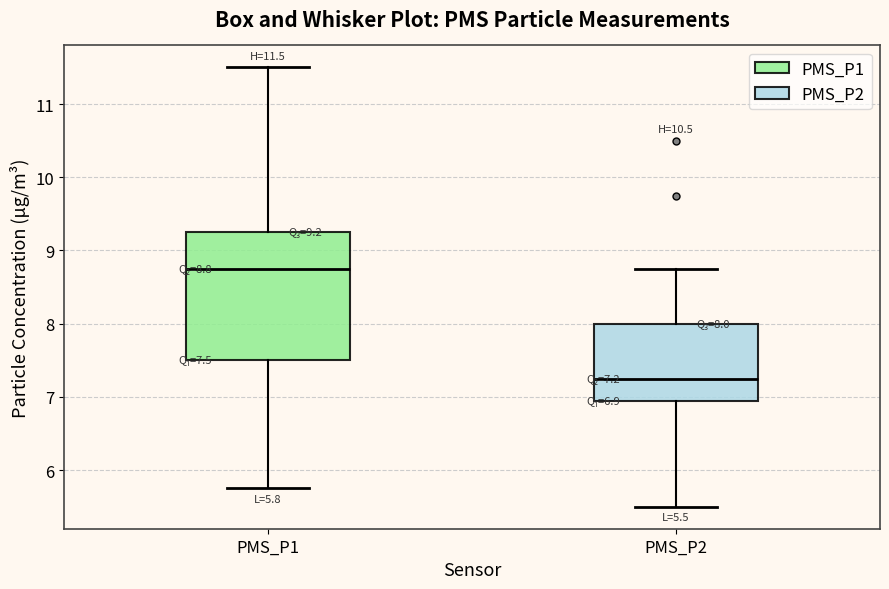

Which box has the highest median line?

PMS_P1